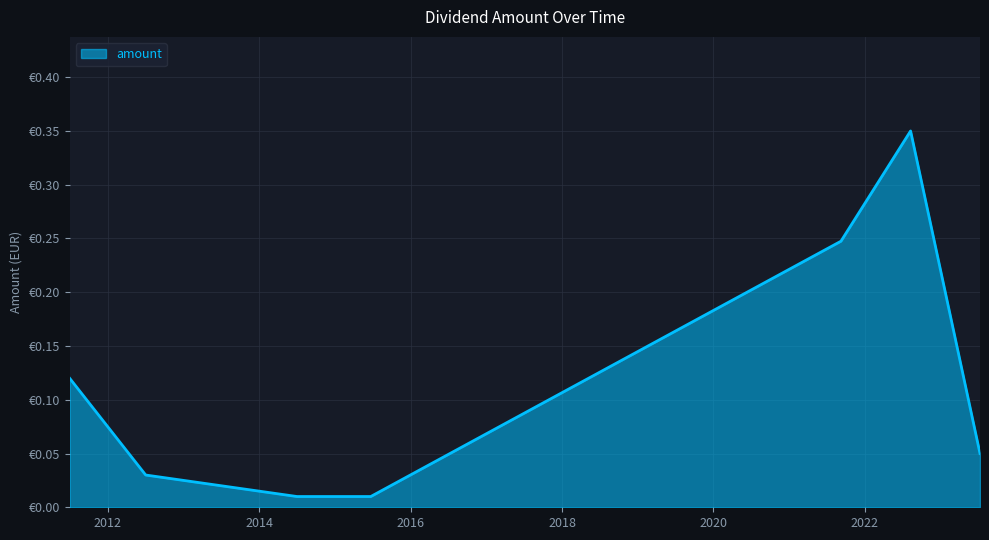

List the labels in order of value, largest first.

2022-08-10, 2021-09-08, 2011-07-01, 2023-07-11, 2012-07-02, 2014-07-02, 2015-06-23, 2015-06-23